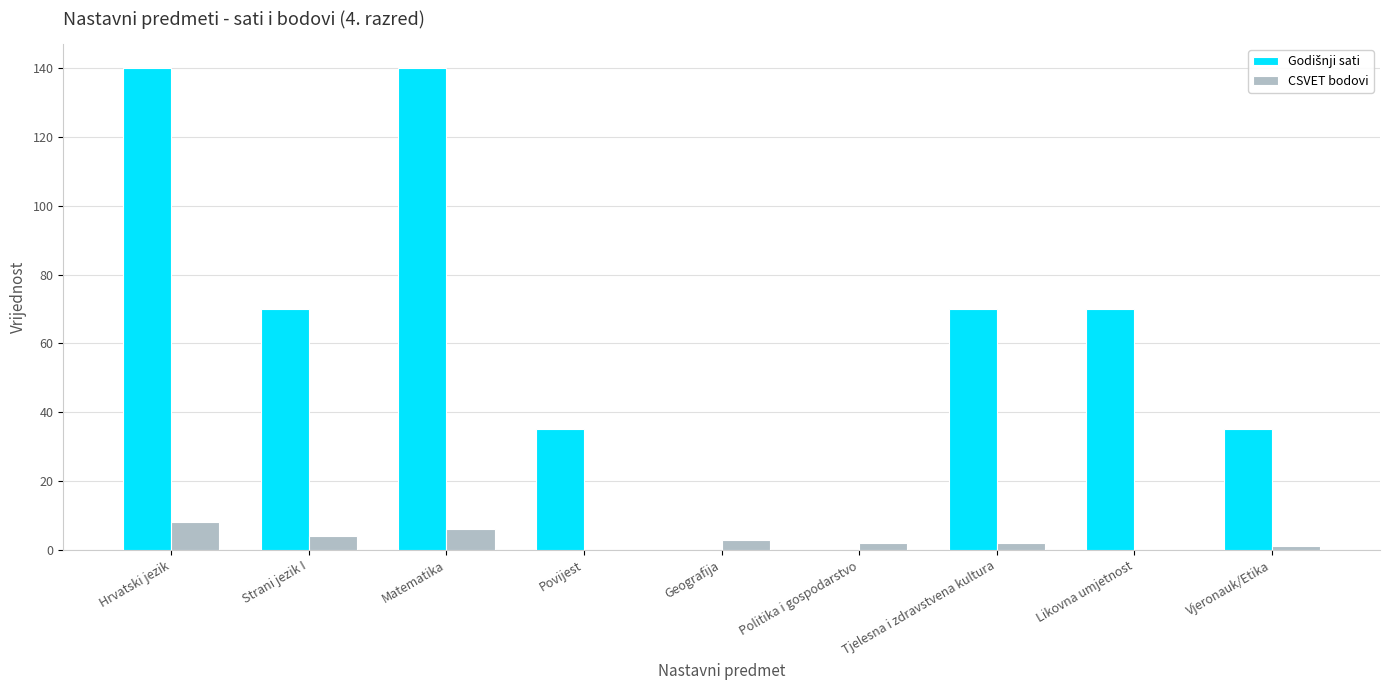

What is the sum of all CSVET bodovi values?

26